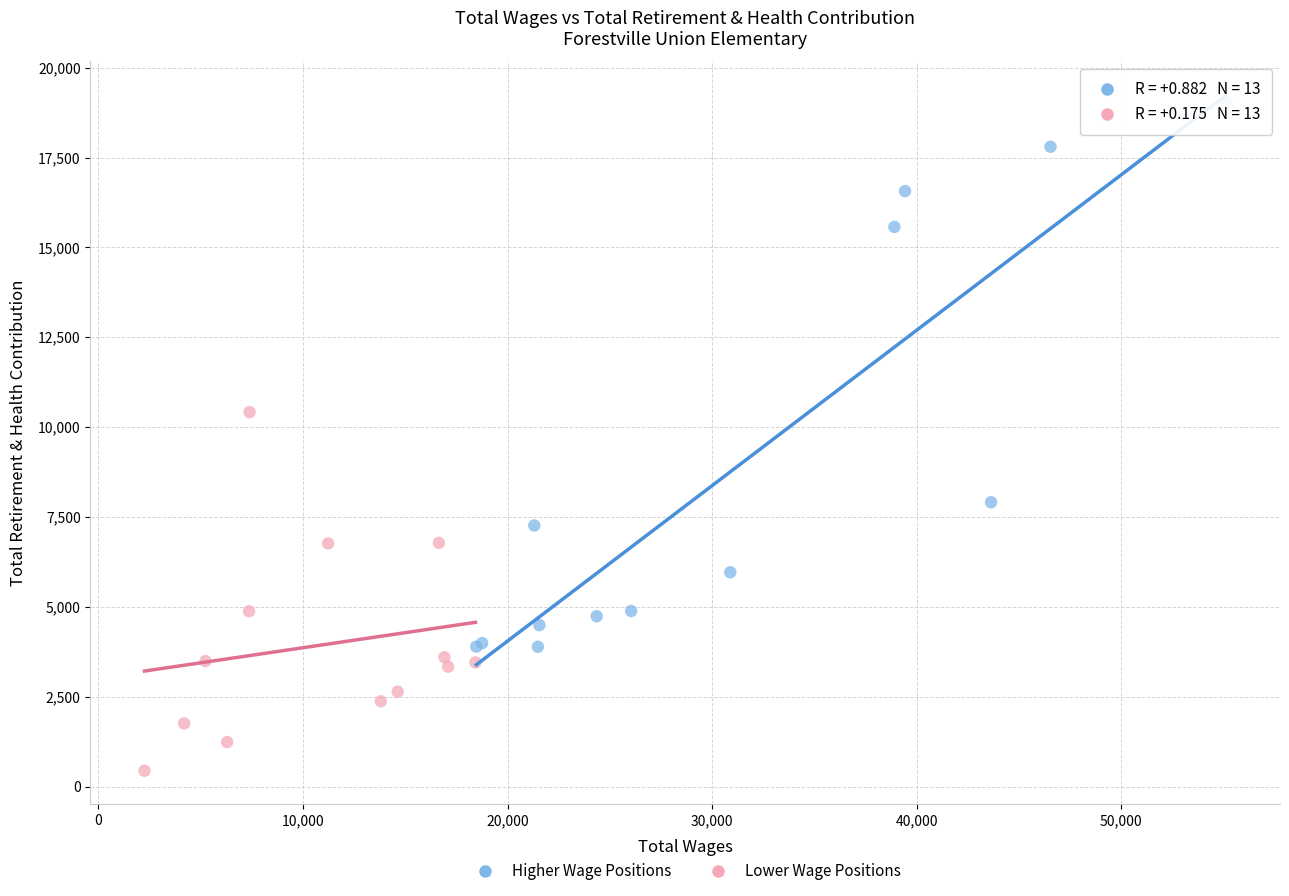

Which series contains the lowest Y value?

Lower Wage Positions